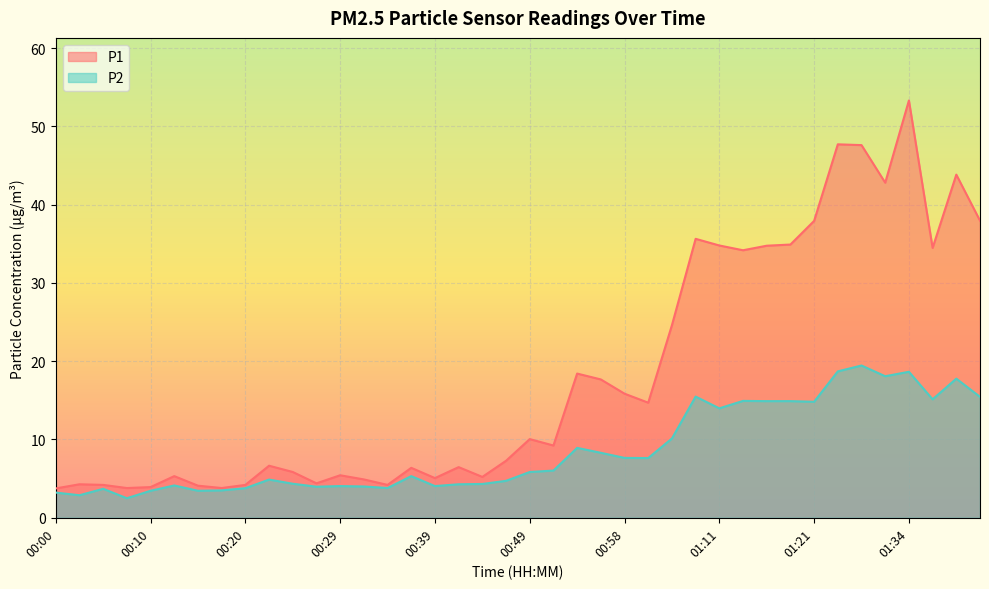

What is the total value across all series at 00:46?

12.0